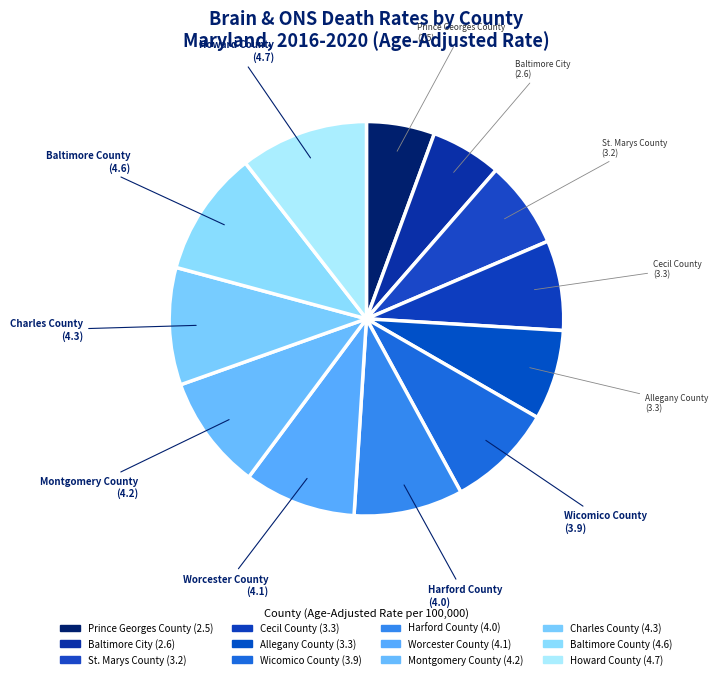

How many slices are in this pie chart?

12